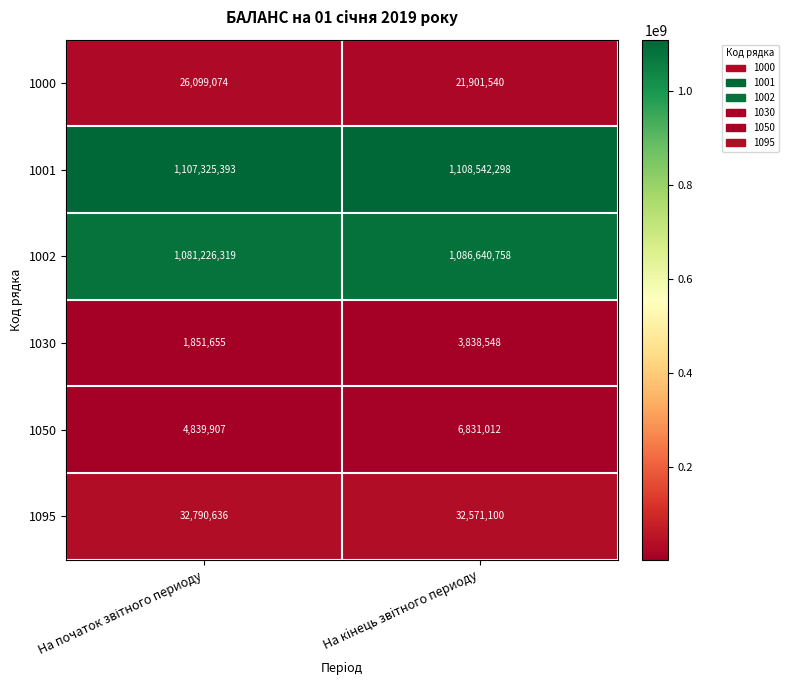

What is the sum of all 1000 values?

48000614